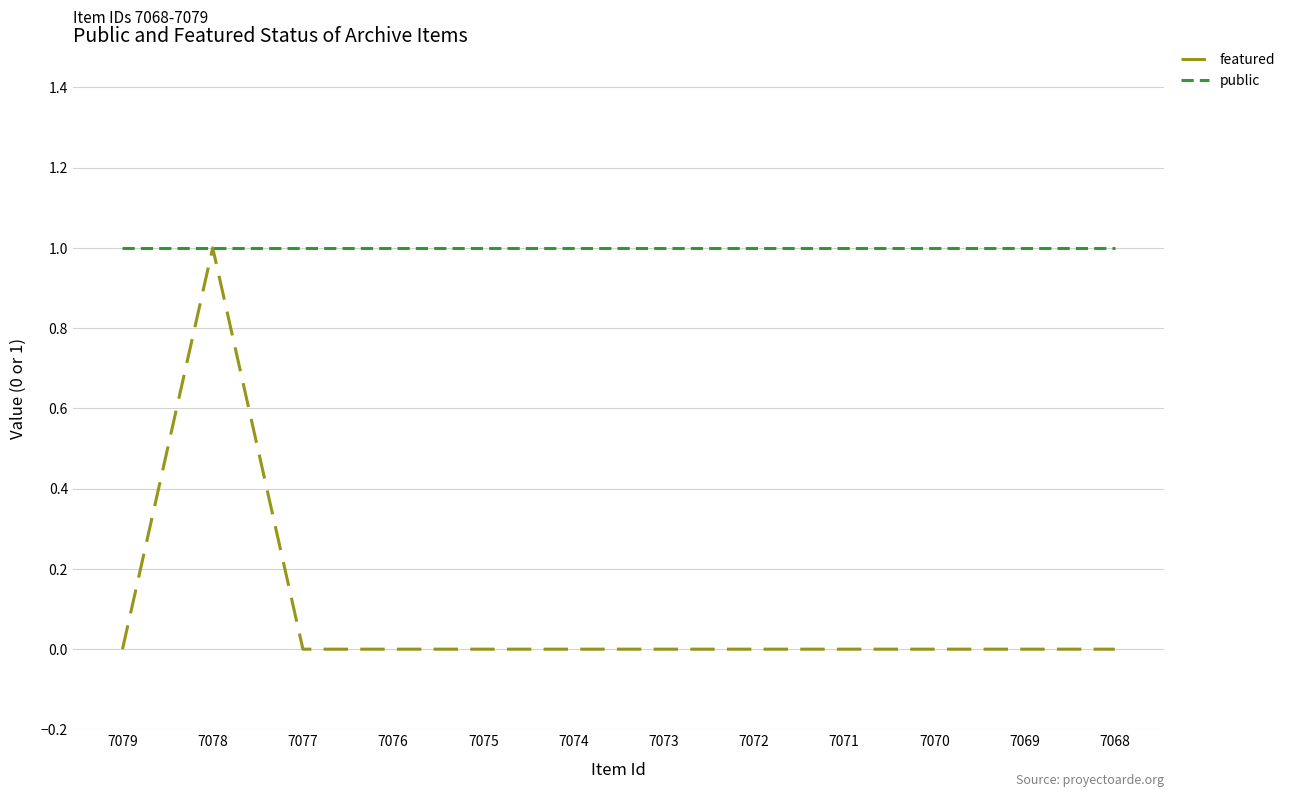

Does the chart have visible grid lines?

Yes